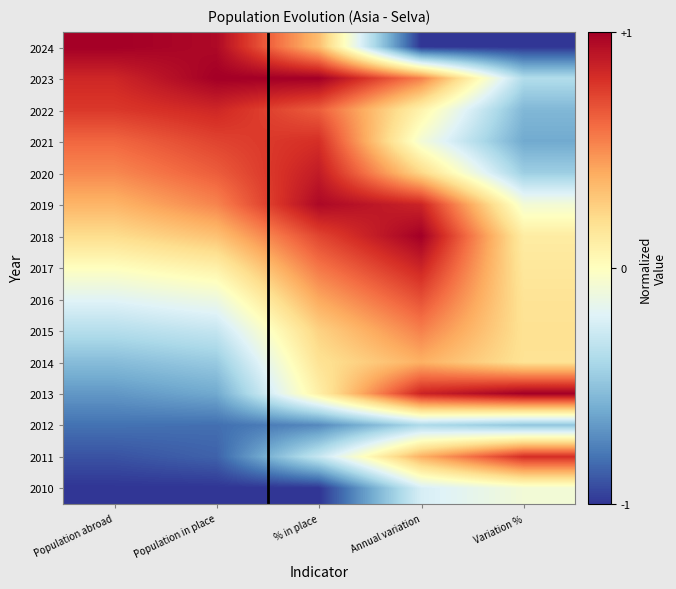

At which category is the sum across all series the highest?

% in place